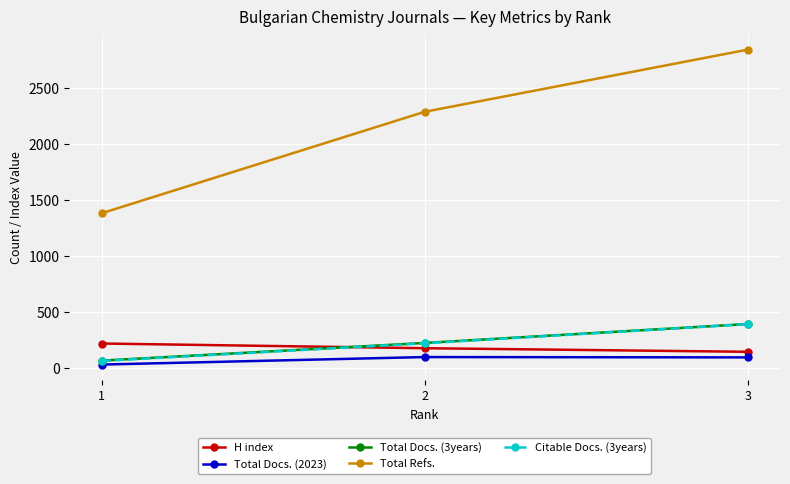

What is the sum of all Total Docs. (2023) values?

233